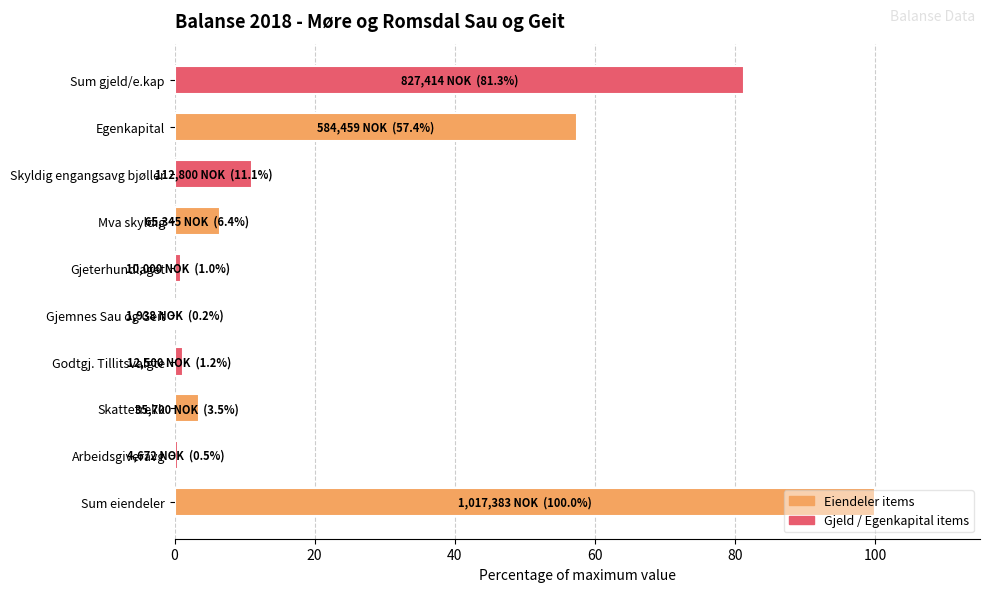

True or false: the data shows 3.5 at Skattetrekk.

True